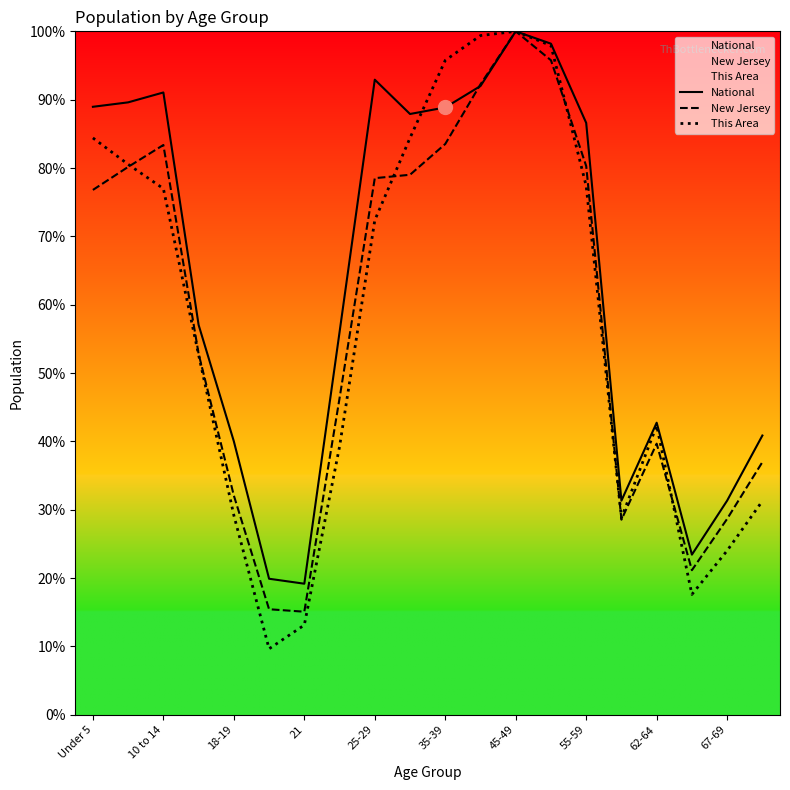

What is the difference between the highest and lowest values at Under 5?

12.2